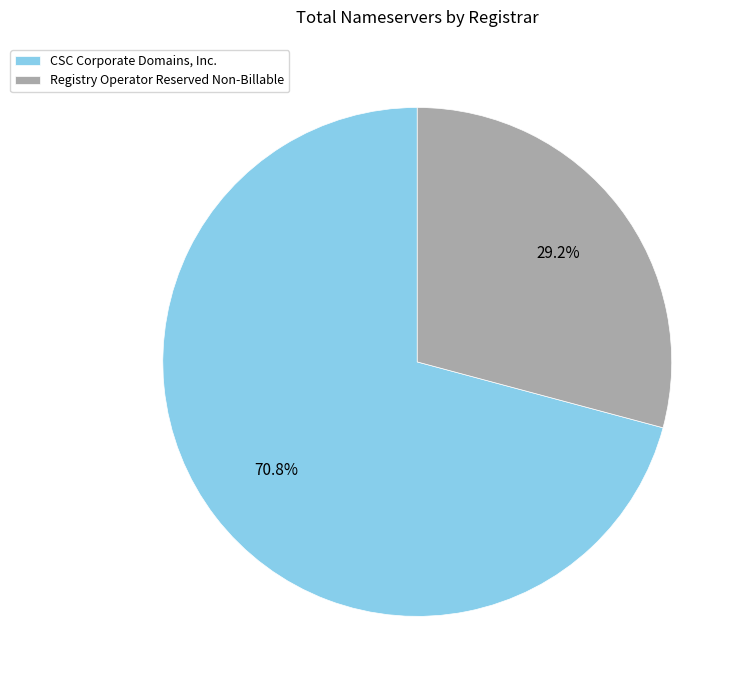

To the nearest percent, what is the average slice percentage?

50%